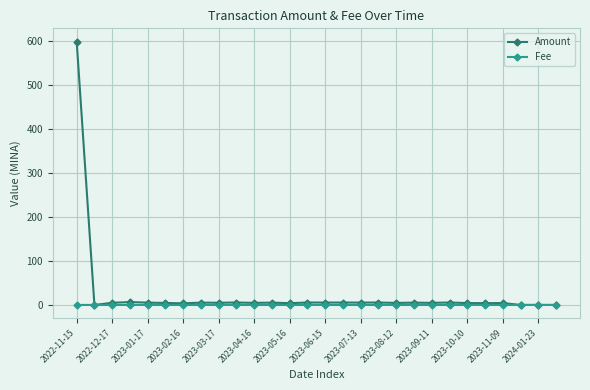

In Amount, how many points are lower than both neighbors (excluding endpoints)?

11